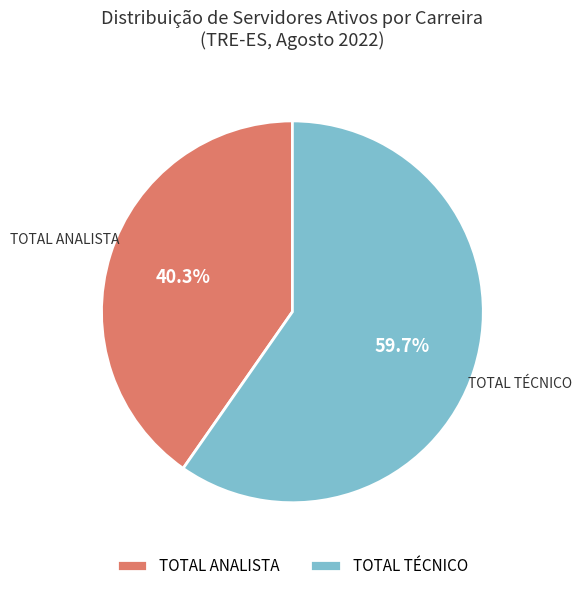

How much of the chart is everything except TOTAL ANALISTA?

59.7%